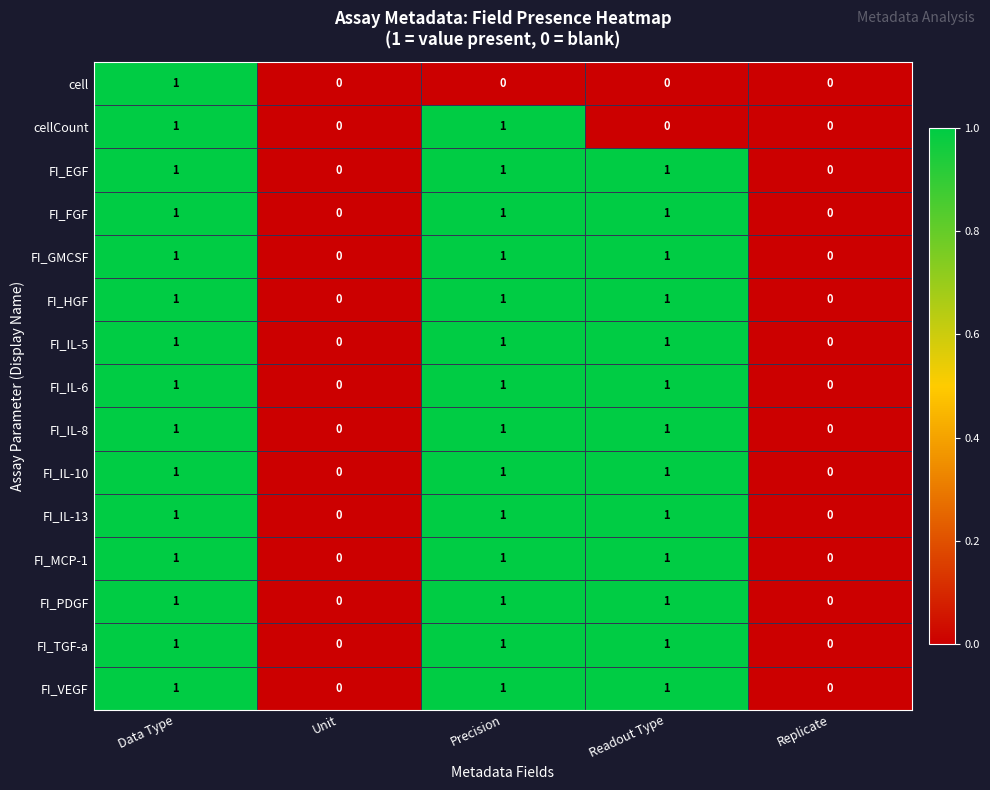

How many FI_FGF values are between 0 and 1?

5